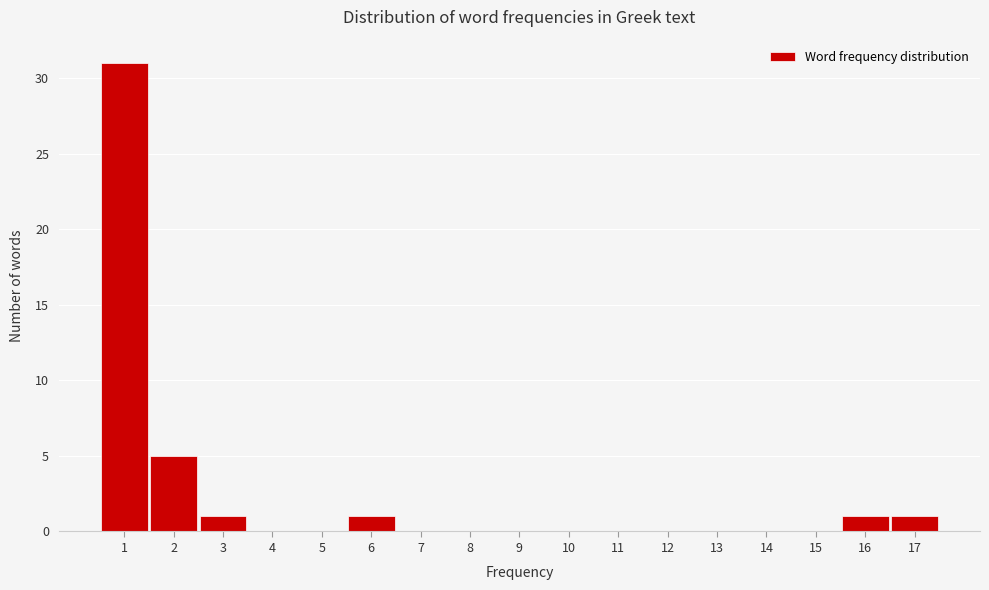

Reading left to right, transcribe this chart: for each bar, give the range it covers on the x-axis and its height. The values are not printed on the chart, so give them approximately, as read against the axis.

0.5 to 1.5: 31
1.5 to 2.5: 5
2.5 to 3.5: 1
3.5 to 4.5: 0
4.5 to 5.5: 0
5.5 to 6.5: 1
6.5 to 7.5: 0
7.5 to 8.5: 0
8.5 to 9.5: 0
9.5 to 10.5: 0
10.5 to 11.5: 0
11.5 to 12.5: 0
12.5 to 13.5: 0
13.5 to 14.5: 0
14.5 to 15.5: 0
15.5 to 16.5: 1
16.5 to 17.5: 1